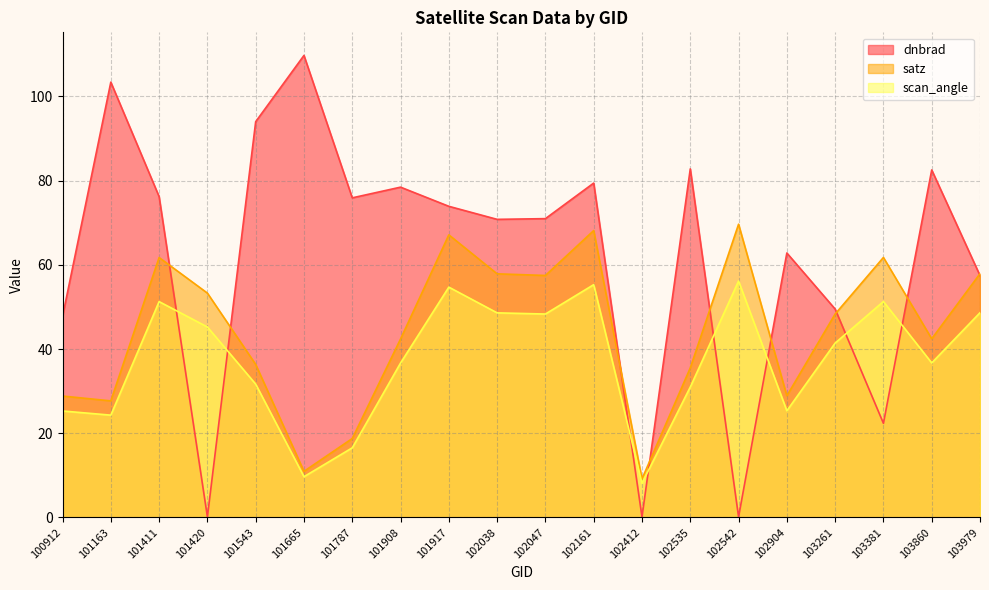

At which category is the sum across all series the highest?

102161